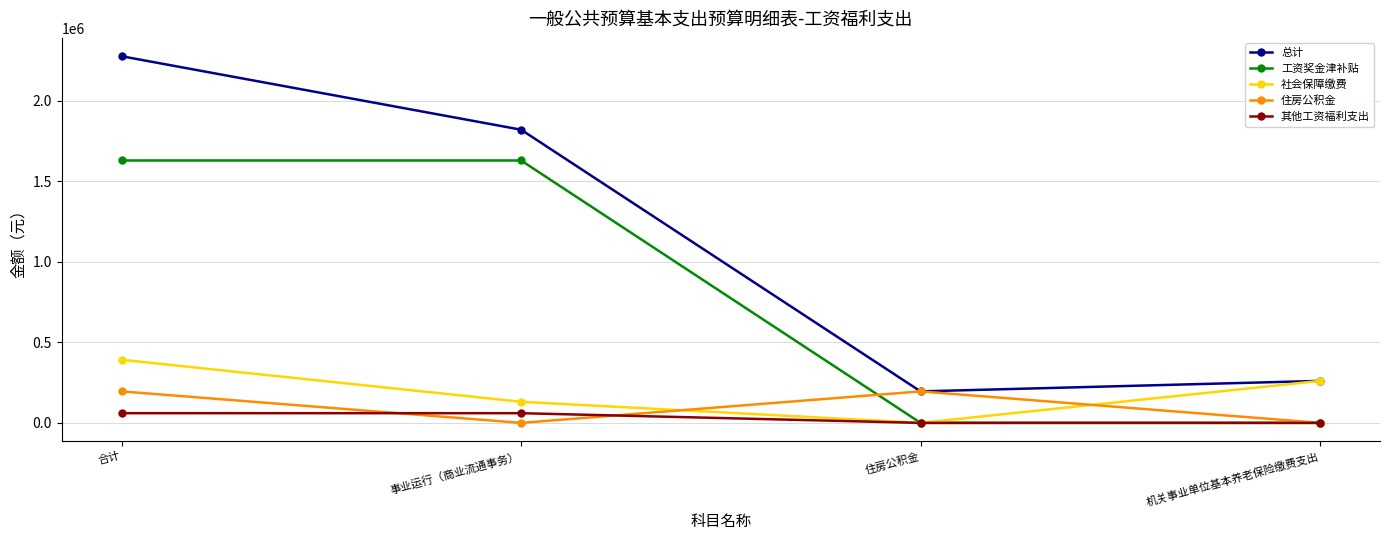

Where is the first local minimum for 总计?

住房公积金